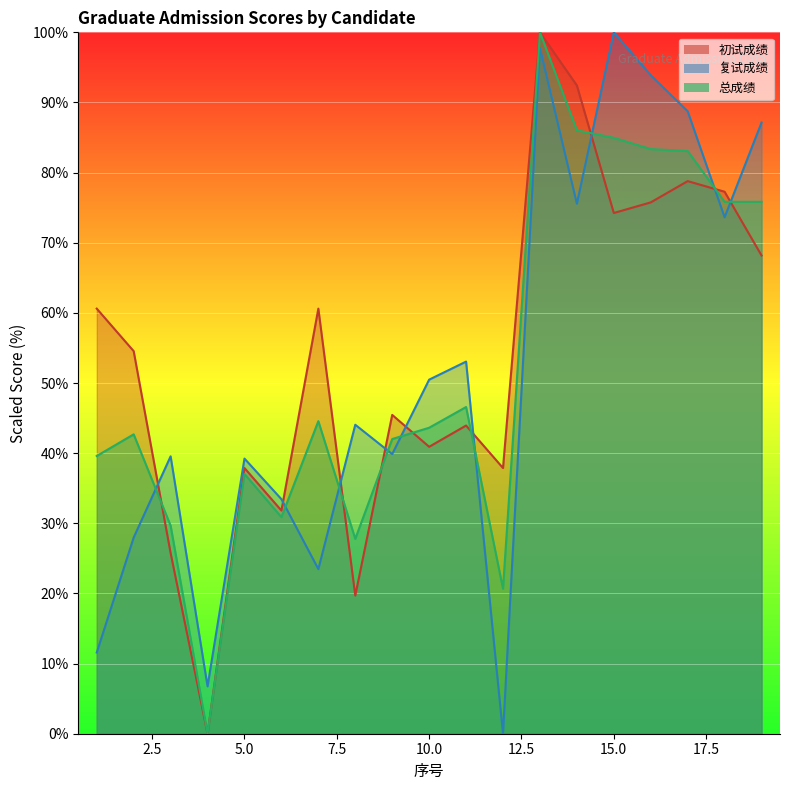

At which category is the sum across all series the highest?

13